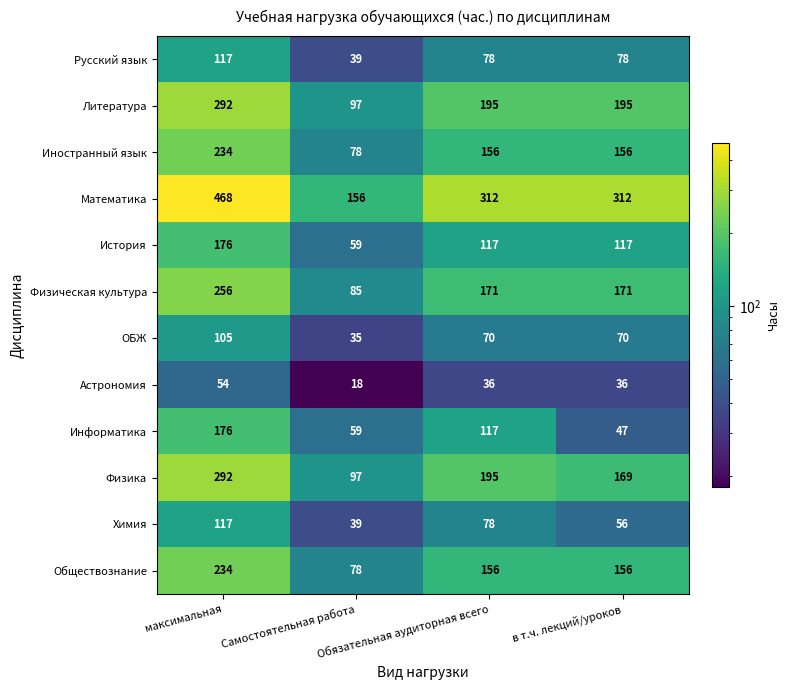

Is it true that Астрономия equals 15 at Обязательная аудиторная всего?

False